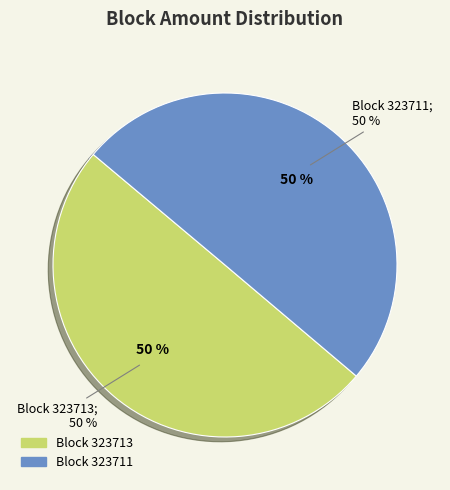

Rank the categories by value from lowest to highest.

323713, 323711